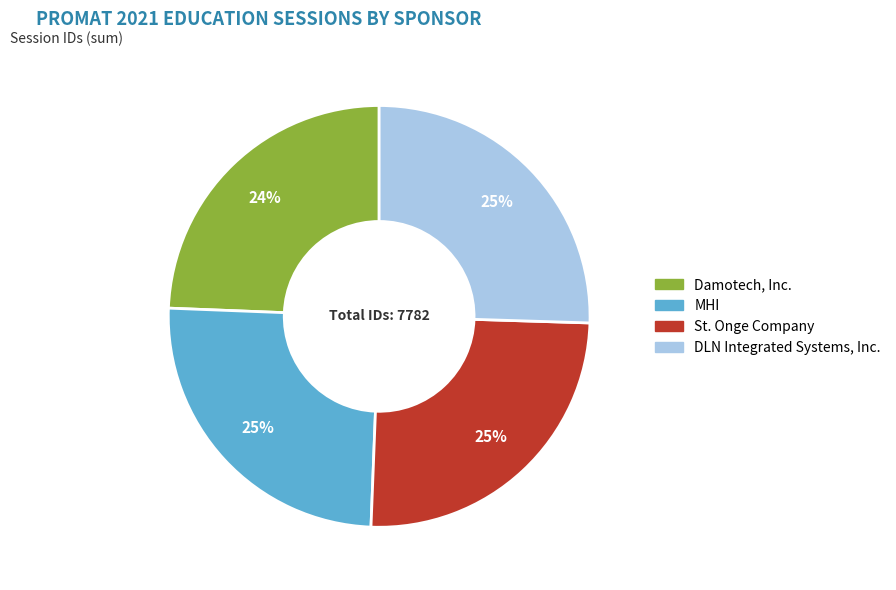

How many segments does this pie chart have?

4